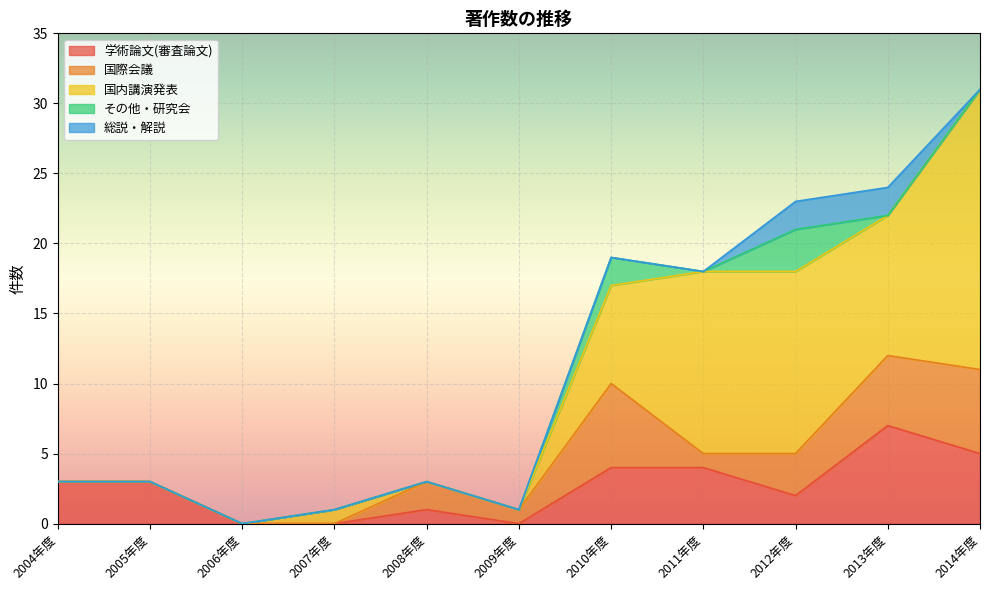

Count the 総説・解説 values in the range 0 to 1.

9